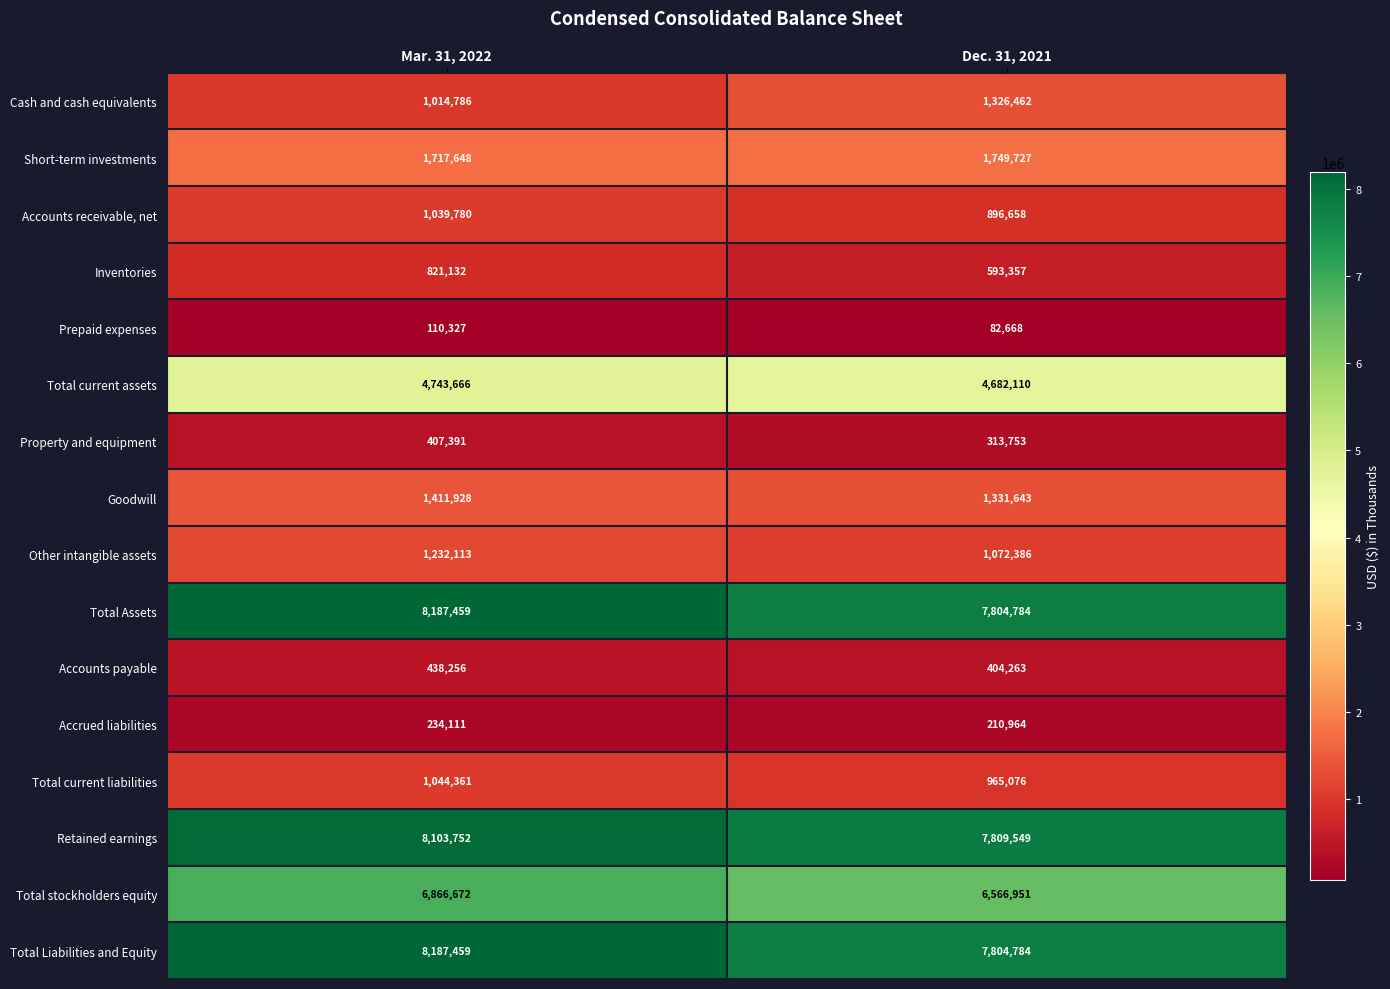

What is the minimum value for Short-term investments?

1717648